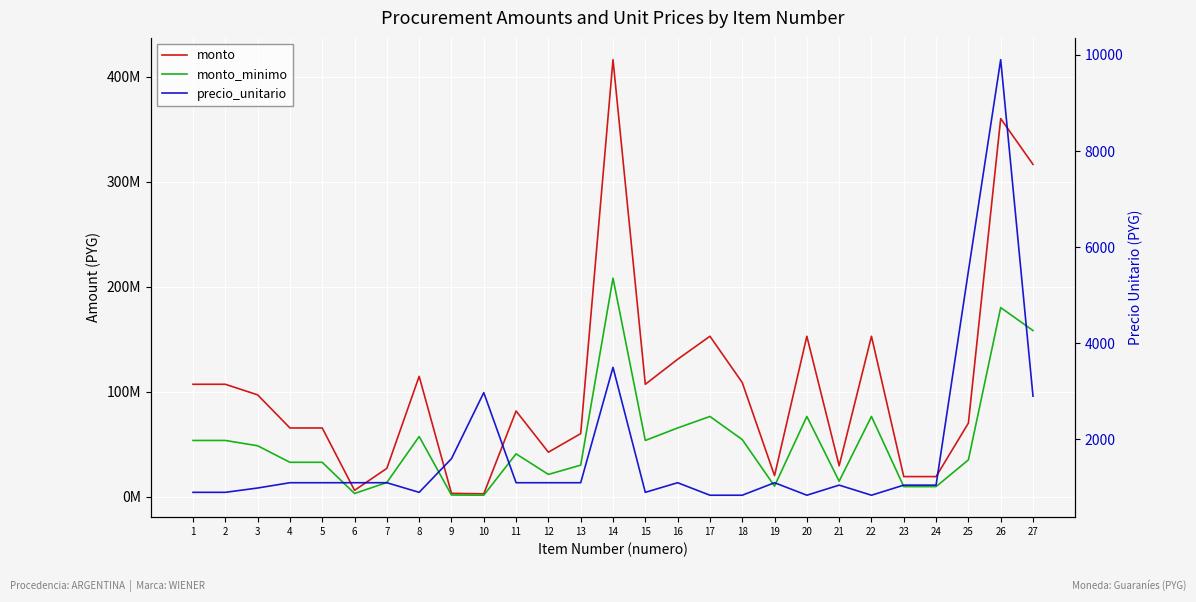

What is the value of the monto_minimo point at the 25th from the left?

35035000